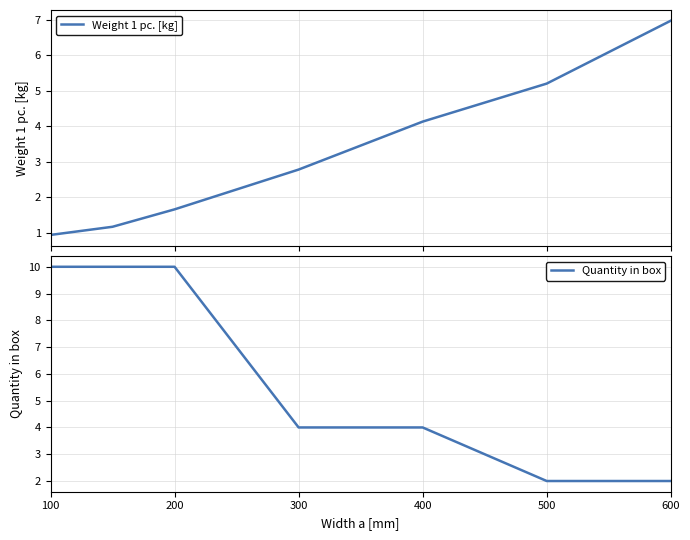

Between which two adjacent categories do Quantity in box and Weight 1 pc. [kg] first intersect?

300 and 400